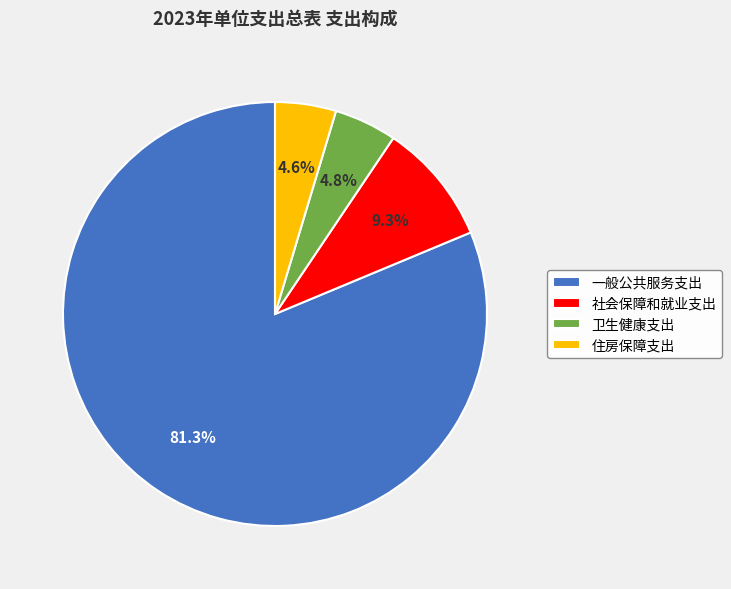

What percentage is the 社会保障和就业支出 slice, to the nearest percent?

9%